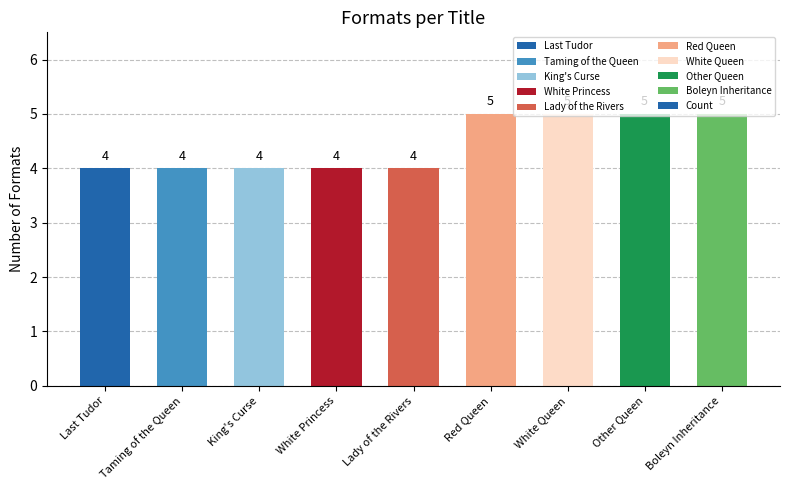

Are the bars grouped side by side (vs. stacked)?

No